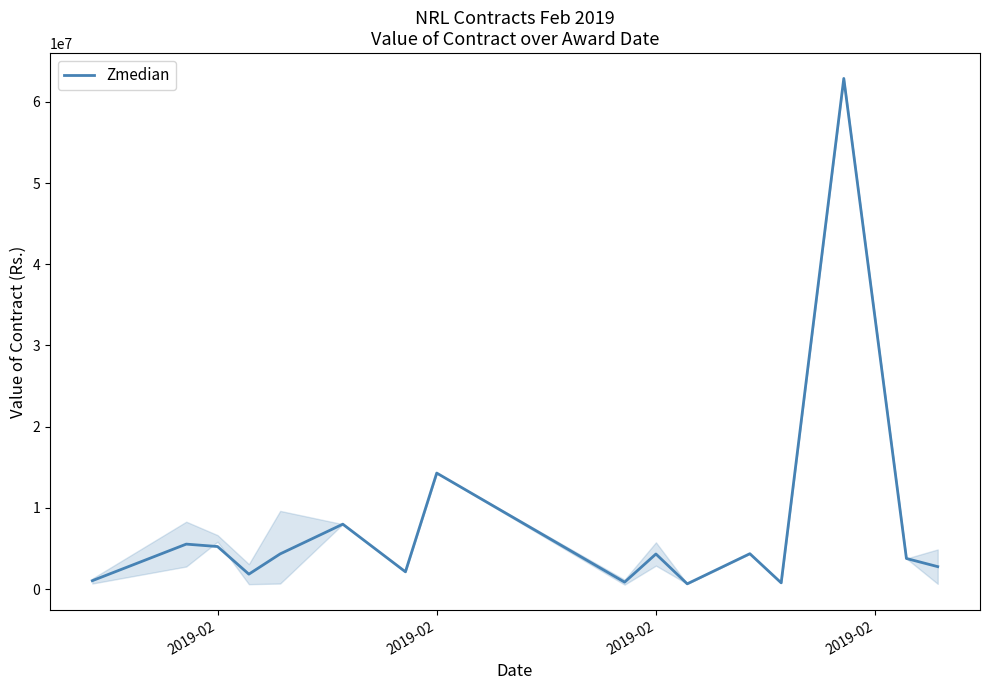

What is the greatest value displayed?

62875051.5